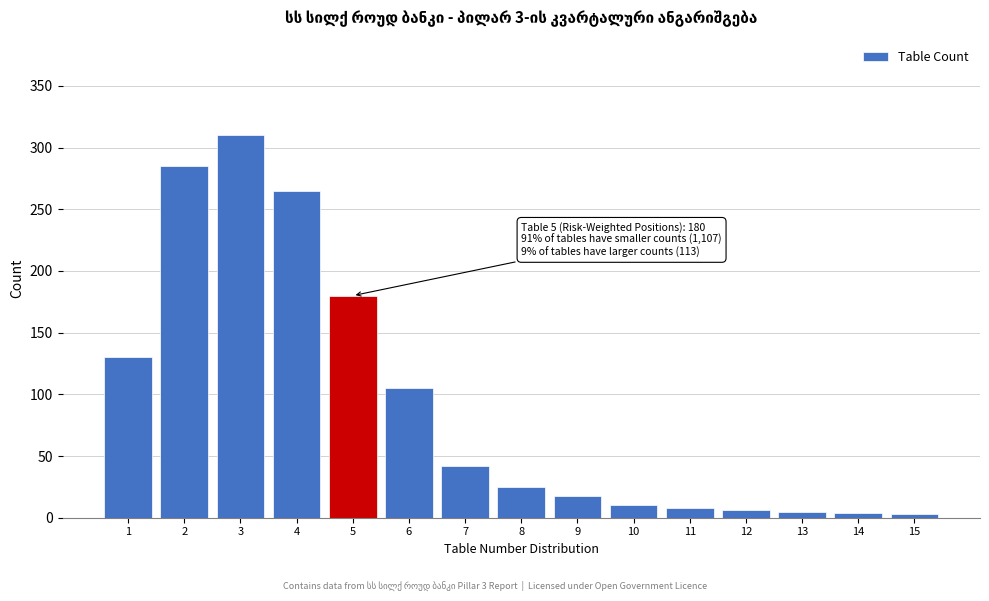

What is the difference between the maximum and minimum values?

307